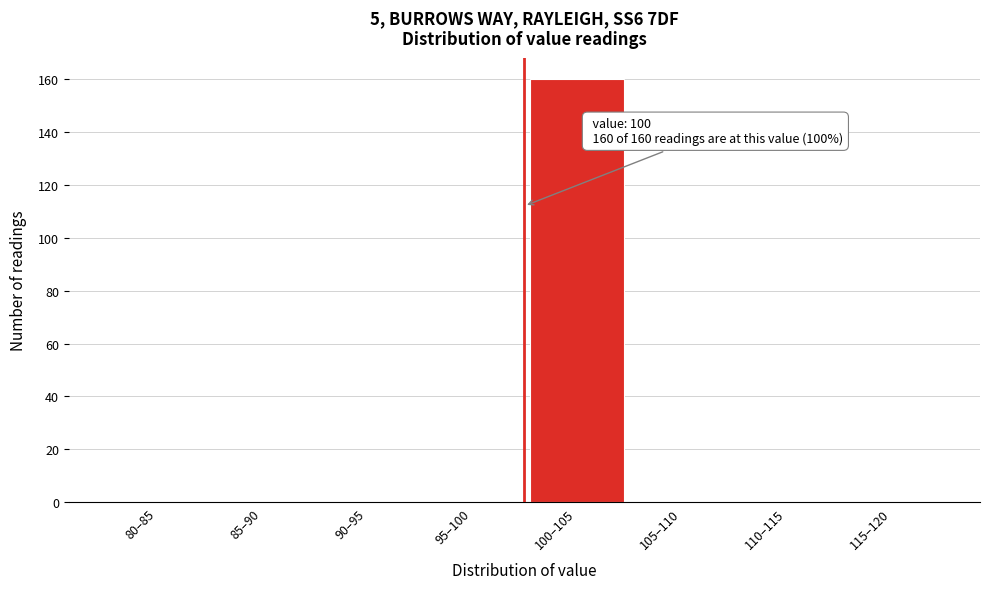

Reading right to left, what are all the values shown in this chart?

115–120=0	110–115=0	105–110=0	100–105=160	95–100=0	90–95=0	85–90=0	80–85=0